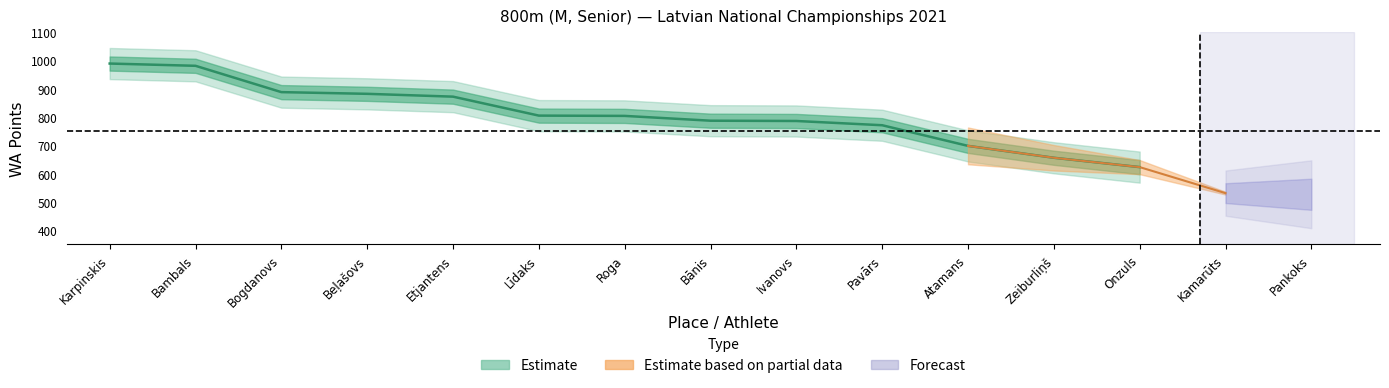

What is the difference between the maximum and minimum values in the Place series?

14